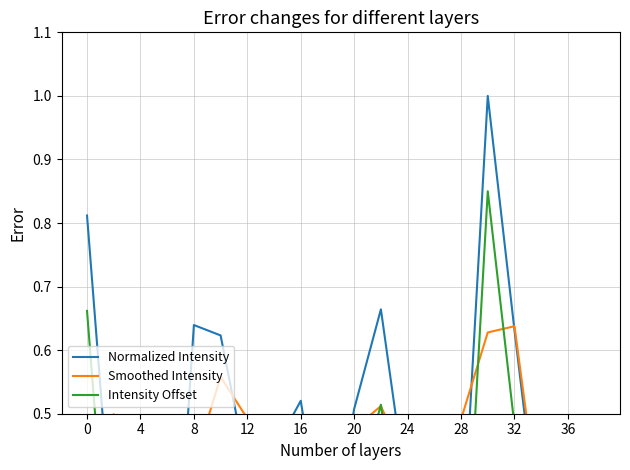

True or false: Intensity Offset and Normalized Intensity intersect in this chart.

False